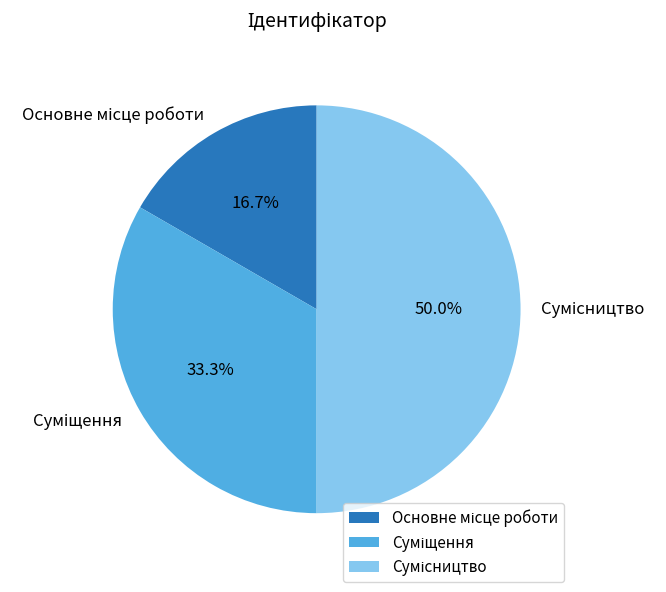

Count the number of slices in the pie.

3